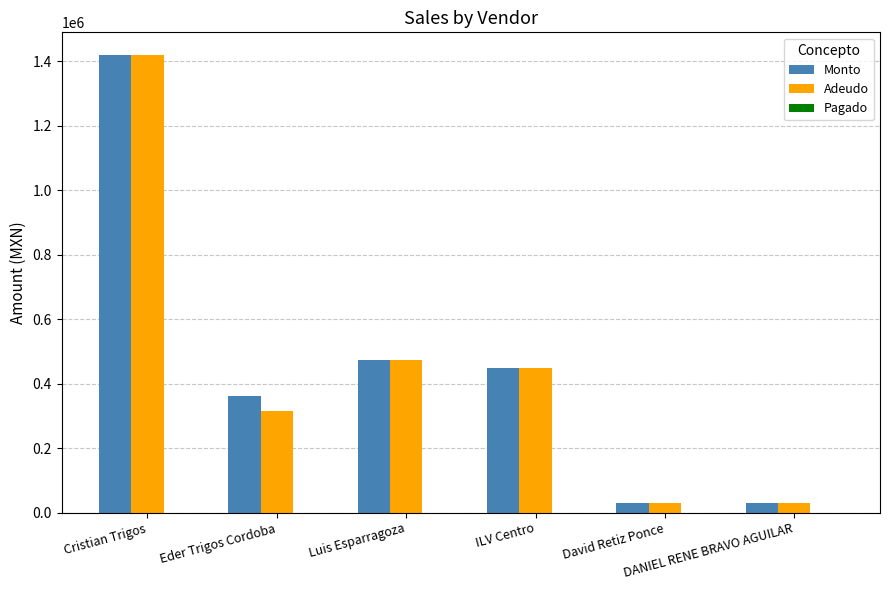

Is it true that Adeudo equals 1854111.7 at Cristian Trigos?

False